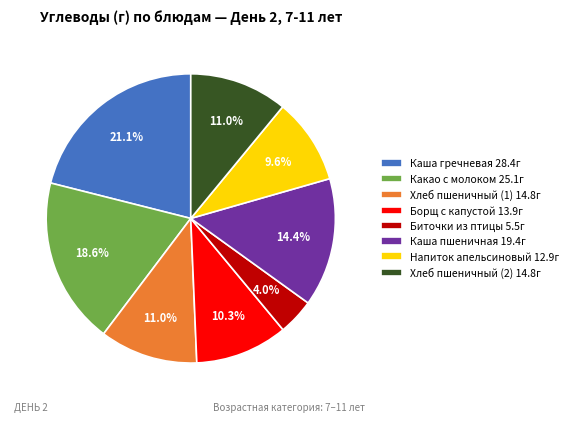

How many slices are in this pie chart?

8